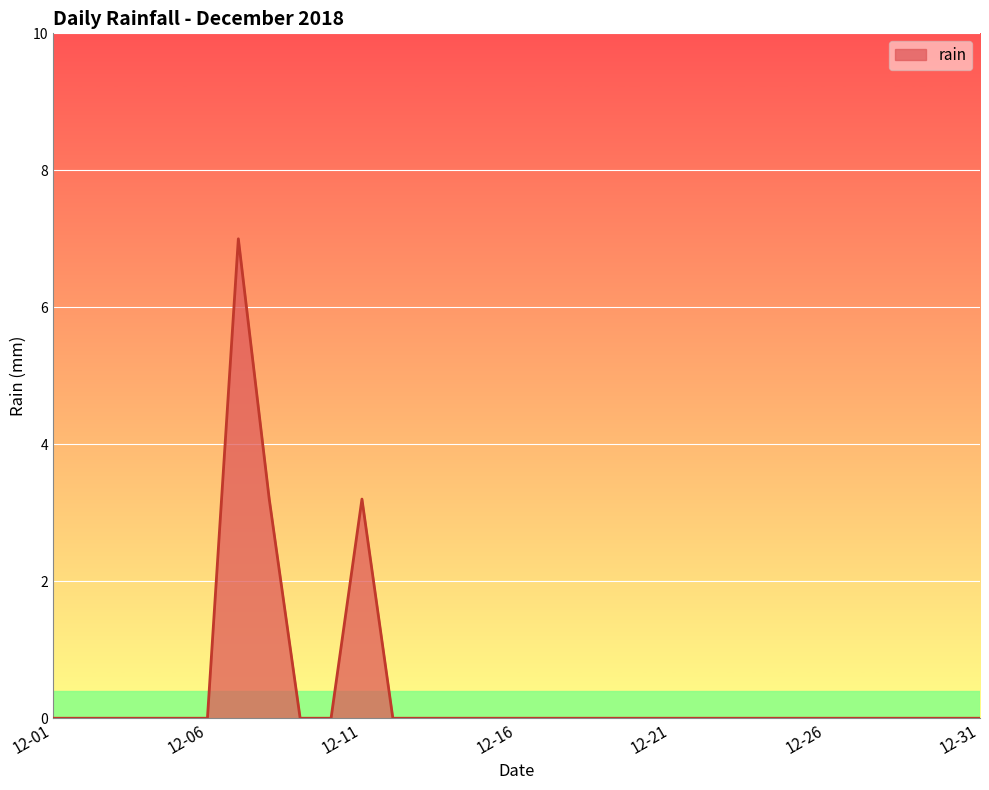

What is the greatest value displayed?

7.0